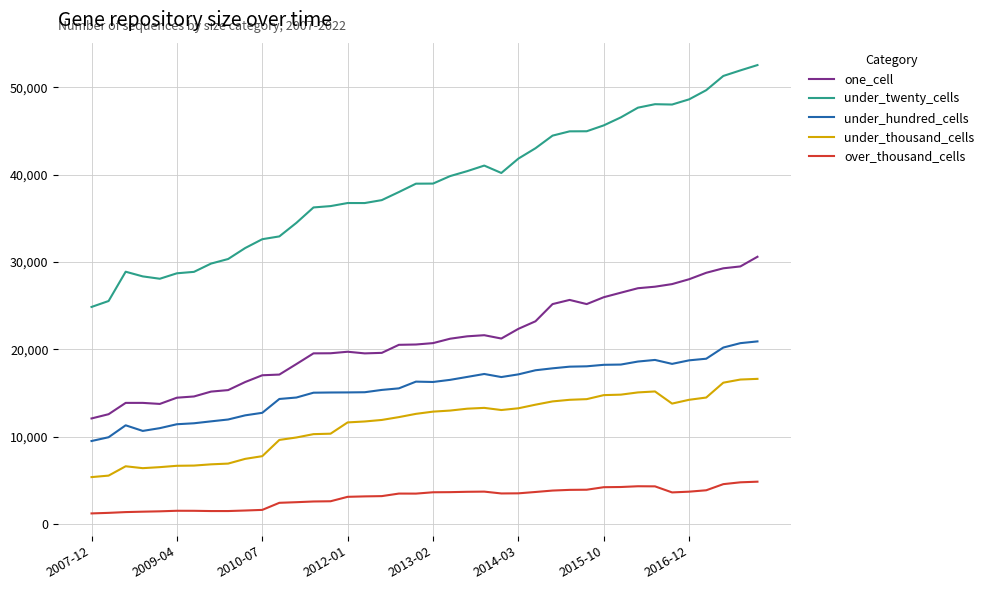

List the series in order of their peak value, lowest first.

over_thousand_cells, under_thousand_cells, under_hundred_cells, one_cell, under_twenty_cells